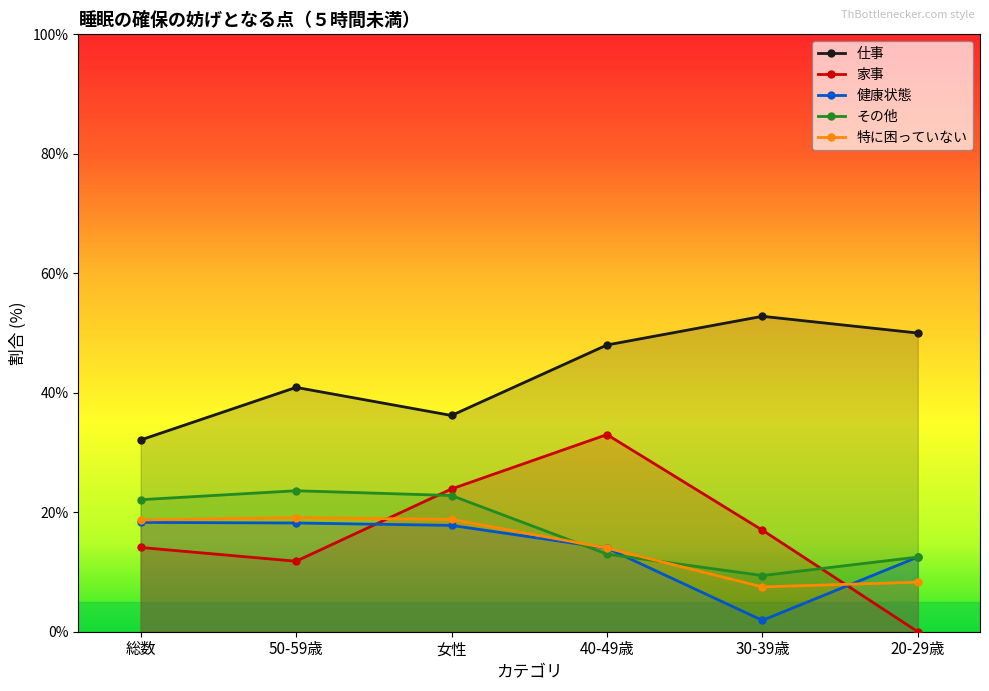

Where is 家事 nearest to the value 16?

30-39歳